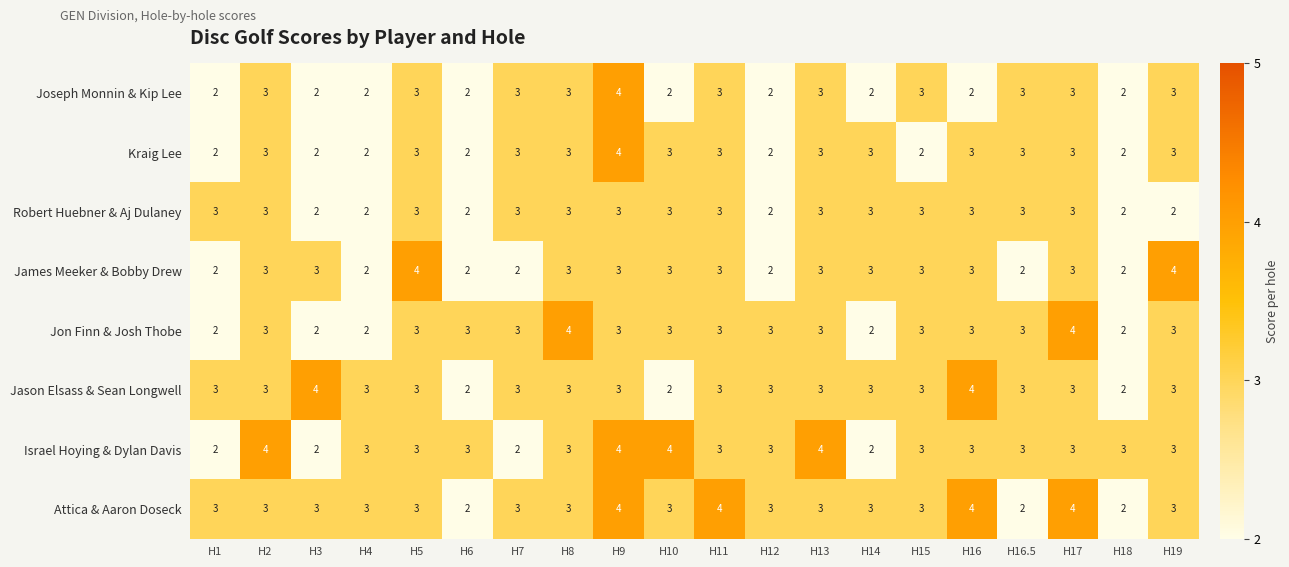

Count the Joseph Monnin & Kip Lee values in the range 2 to 3.

19